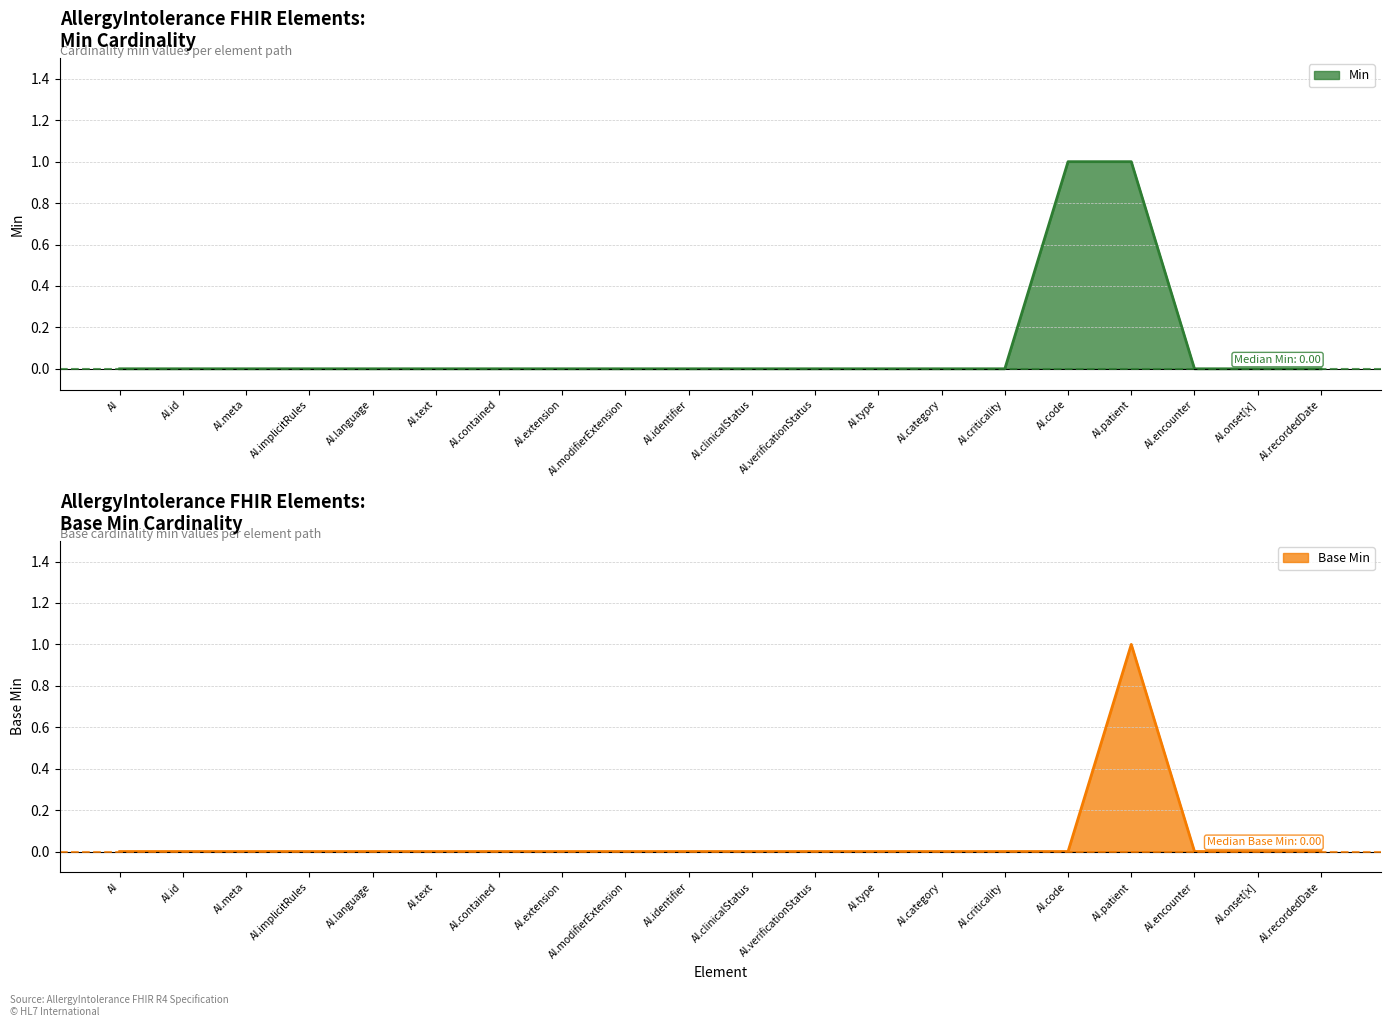

What position from the right is AI.meta?

18